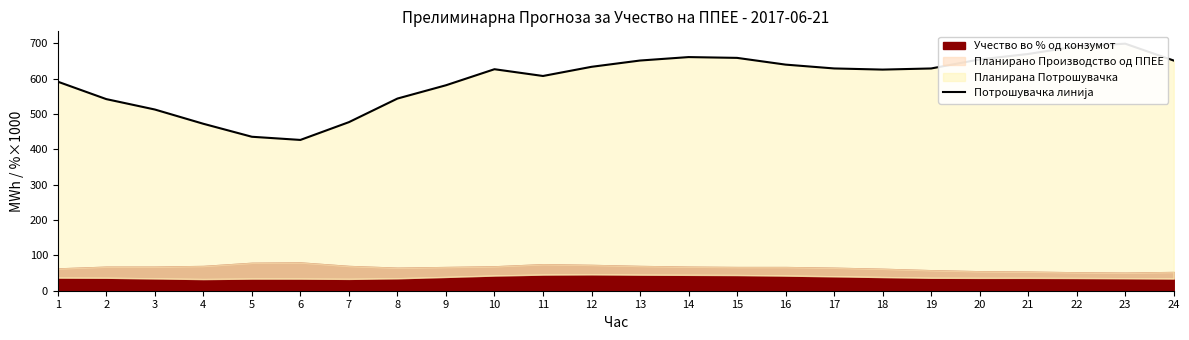

Reading left to right, what are all the values shown in this chart?

591.9	542.5	513.1	472.7	435.9	426.9	477.3	544.1	581.7	627.2	608.0	634.0	651.8	661.5	659.3	640.2	629.3	626.1	629.3	654.9	670.3	691.9	699.4	651.7